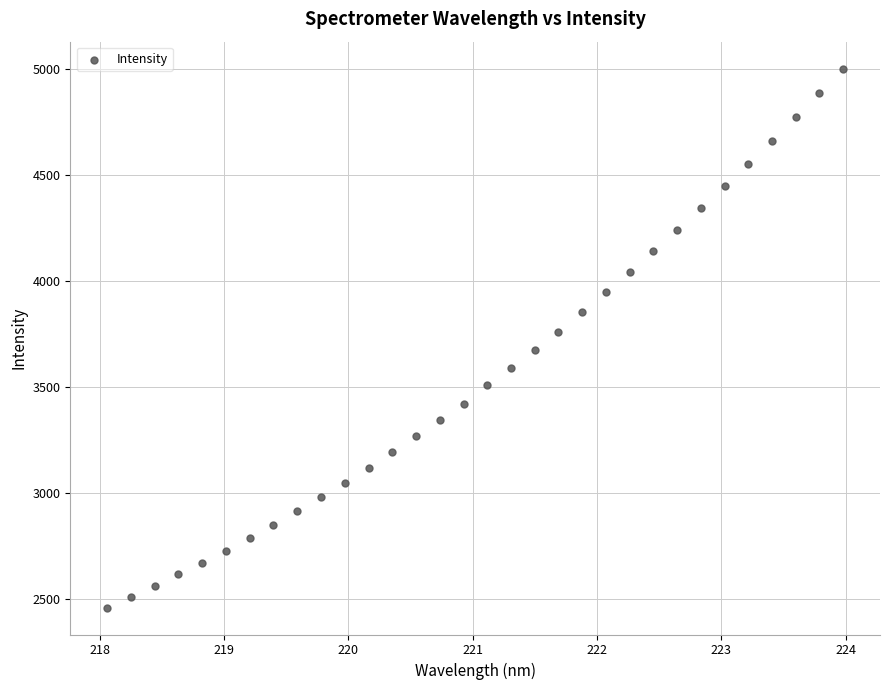

What is the range of X values (max minus min)?

5.9